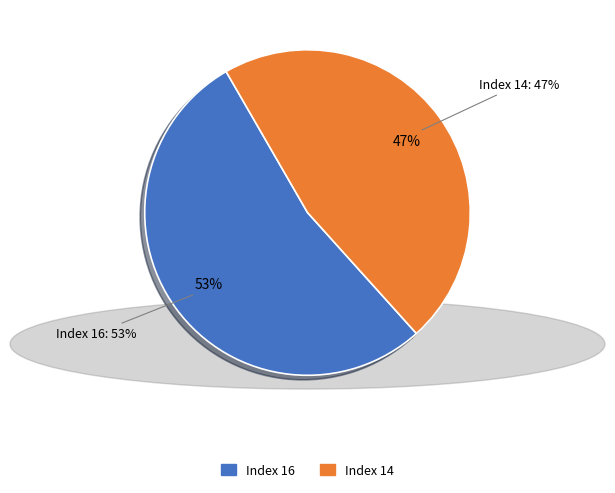

How many segments does this pie chart have?

2